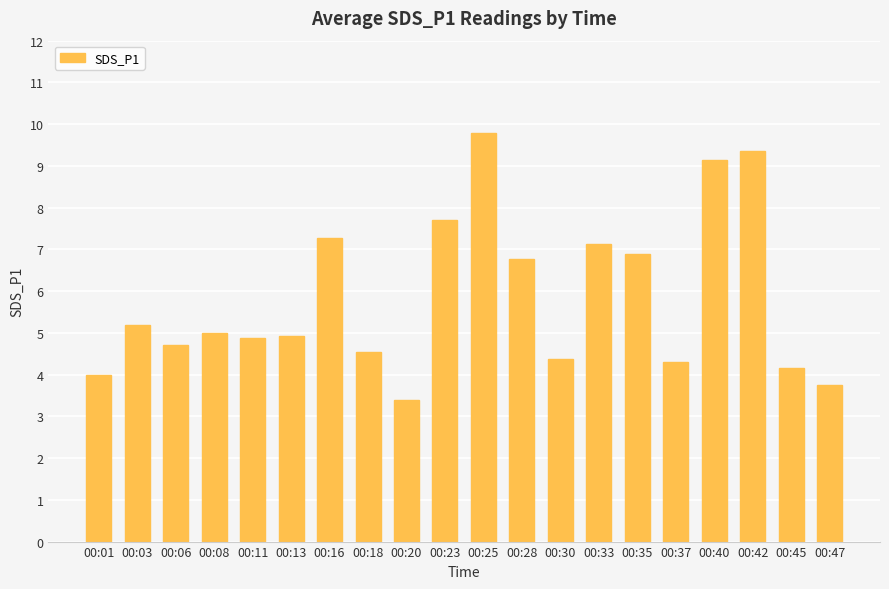

Which category has the highest value across all series?

00:25